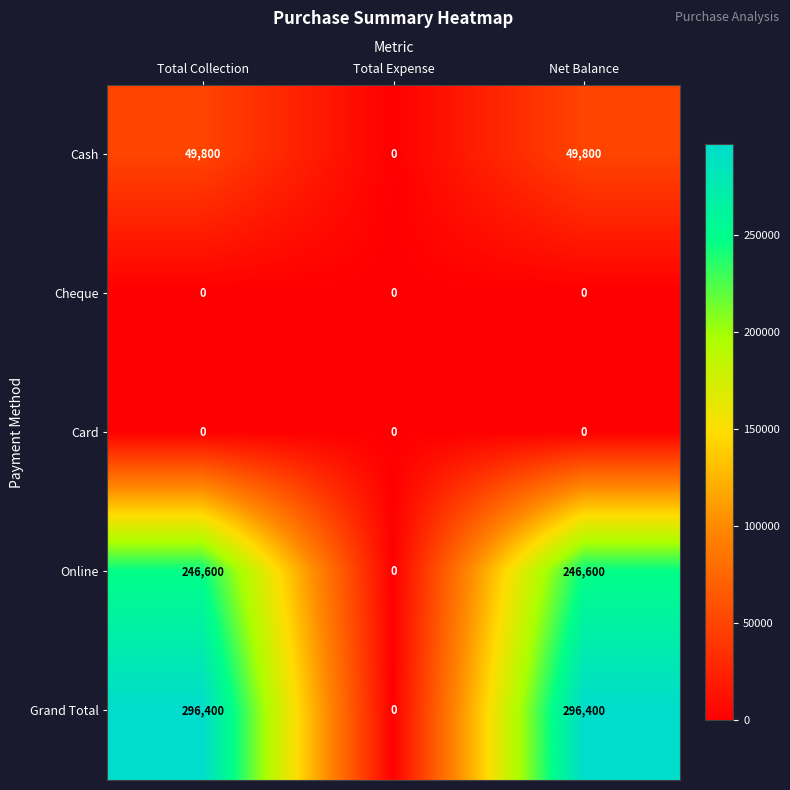

At how many categories does at least one series exceed 195291?

2